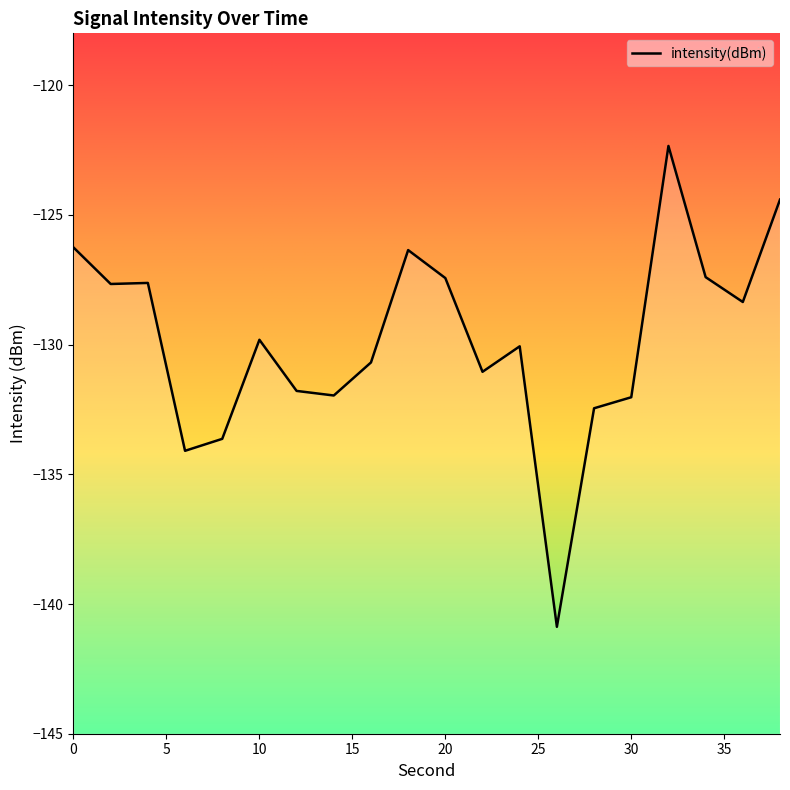

What is the value of the 3rd point from the left?

-127.6